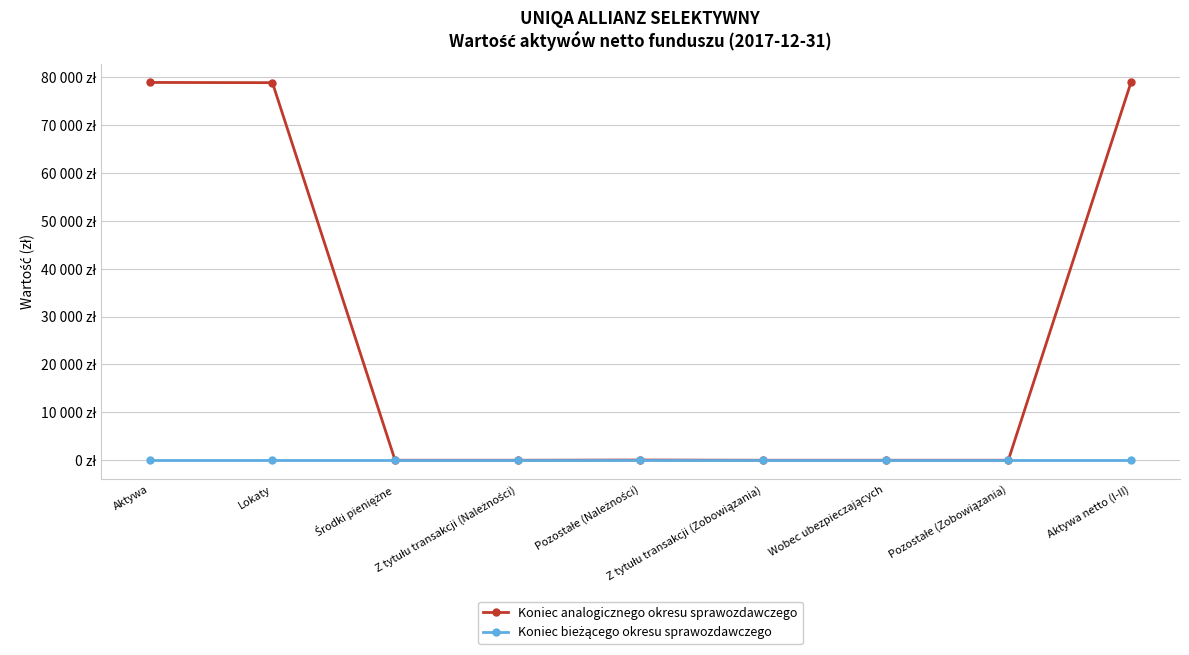

Is this an area chart (filled region under the line)?

No